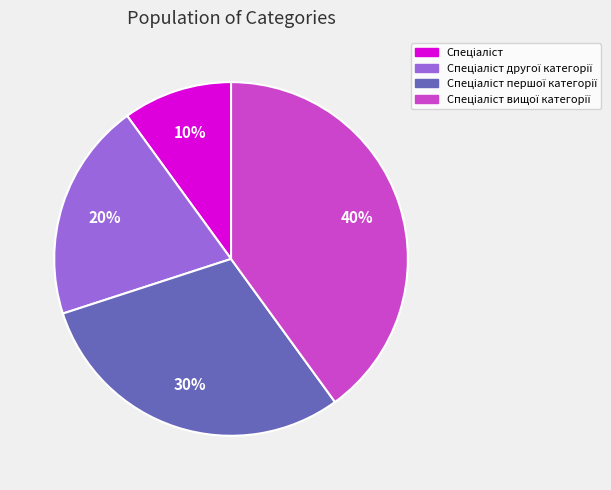

To the nearest percent, what is the average slice percentage?

25%